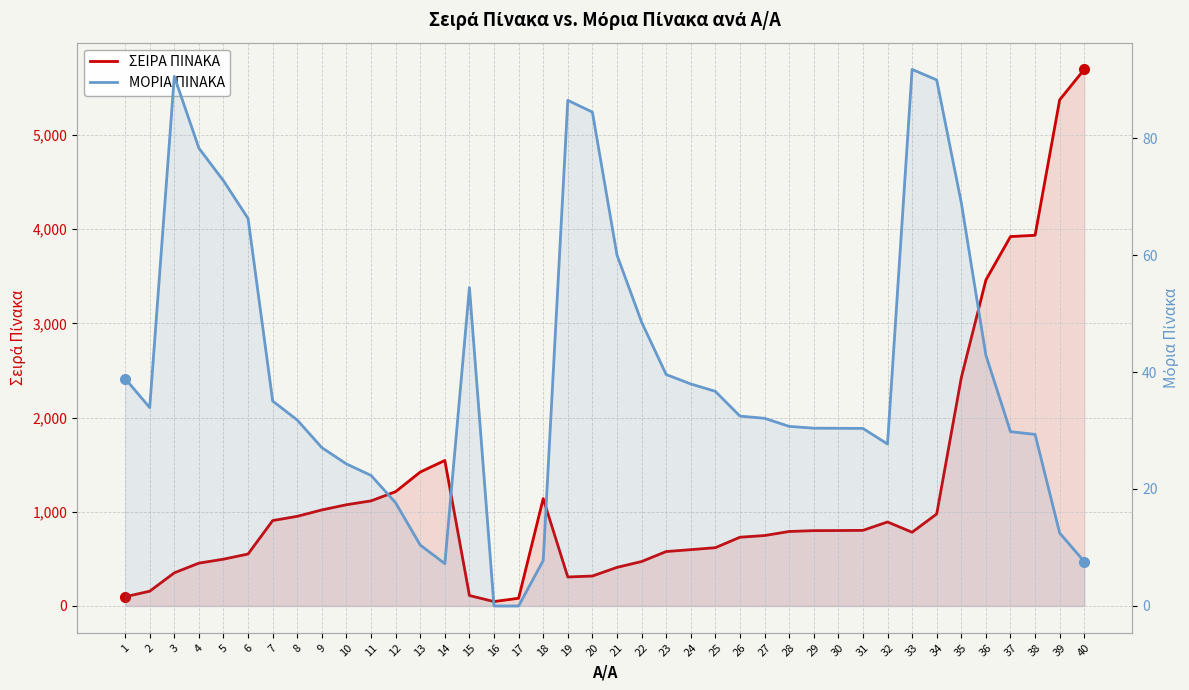

What is the difference between the maximum and second lowest values in the ΜΟΡΙΑ ΠΙΝΑΚΑ series?

91.7